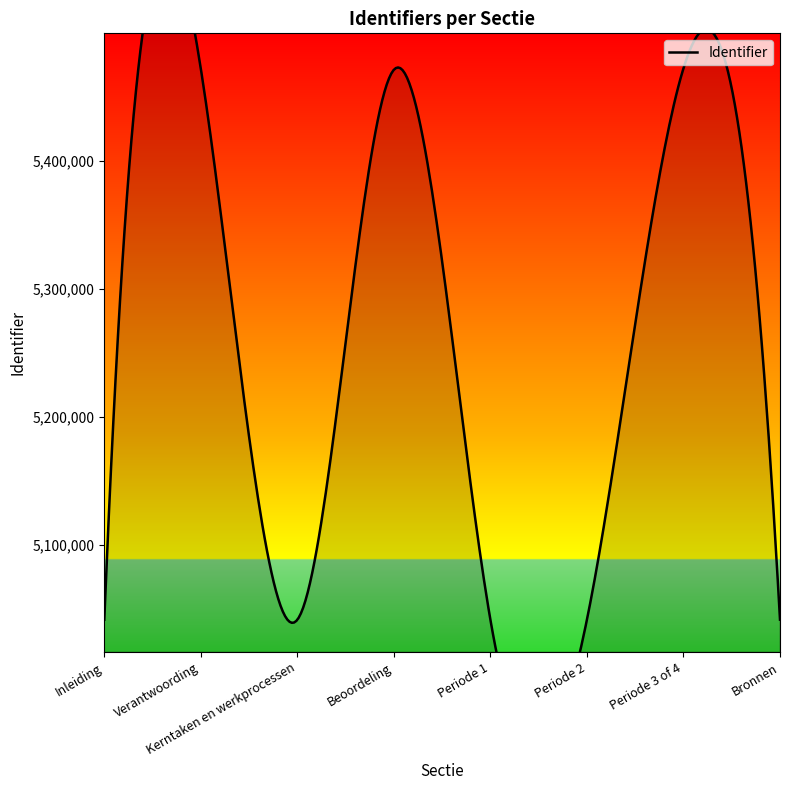

What is the smallest value displayed?

5041780